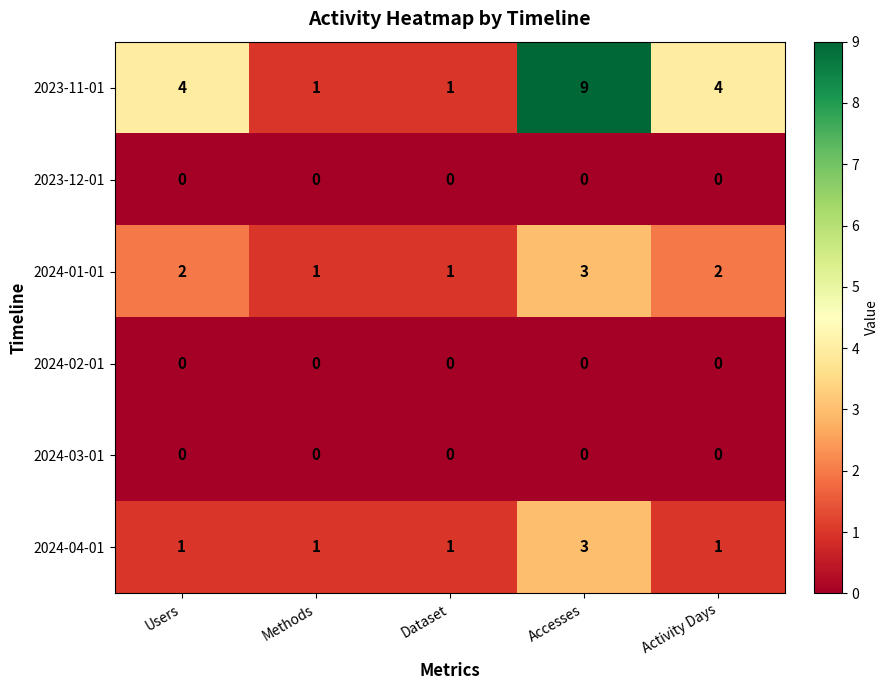

The 2023-12-01 series shows 0 at Methods. True or false?

True